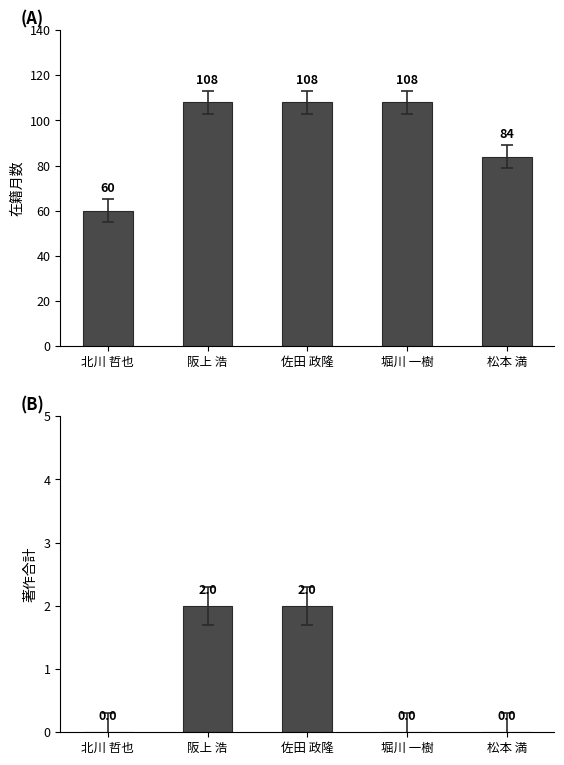

Reading left to right, list all the values displayed in this chart.

在籍月数: 北川 哲也=60	阪上 浩=108	佐田 政隆=108	堀川 一樹=108	松本 満=84
著作合計: 北川 哲也=0	阪上 浩=2	佐田 政隆=2	堀川 一樹=0	松本 満=0